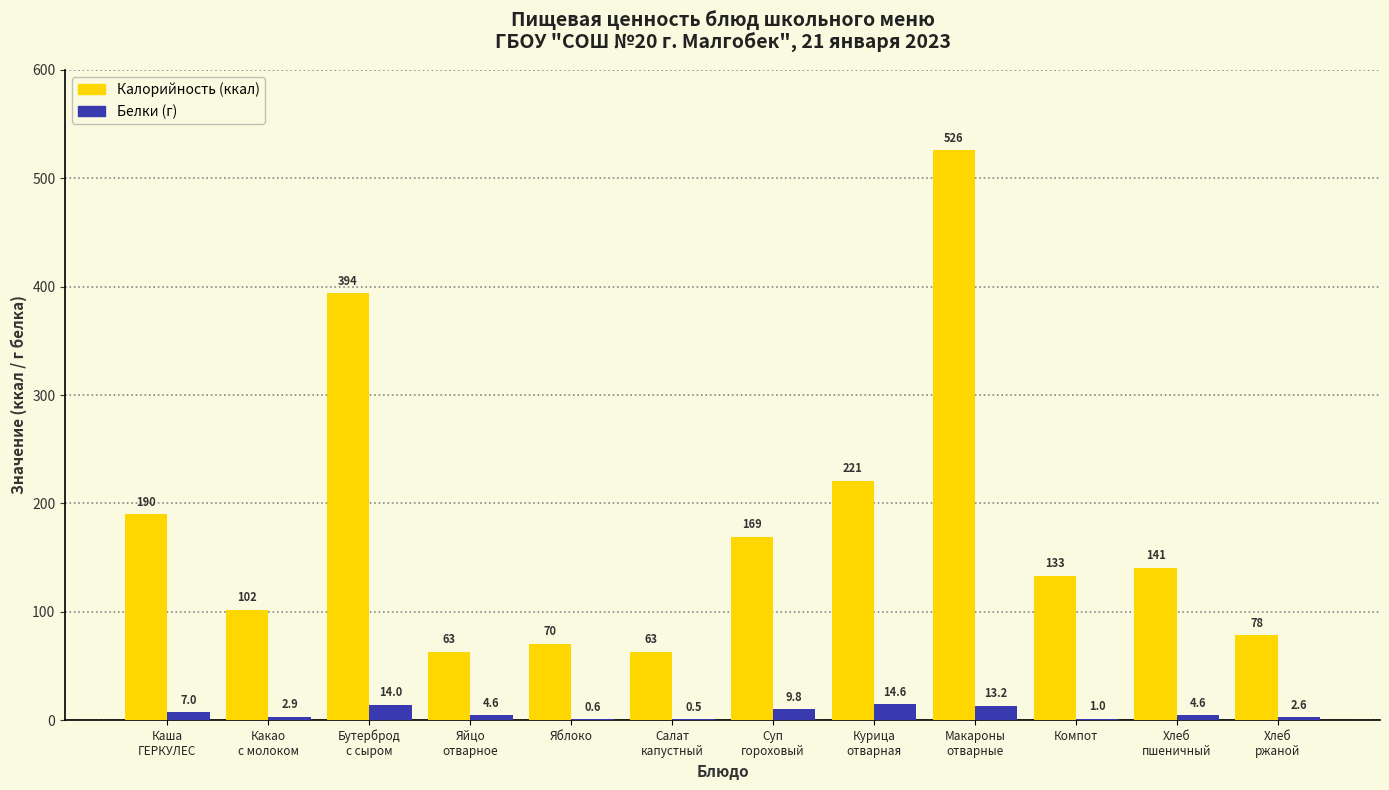

What is the maximum value shown in the chart?

526.0